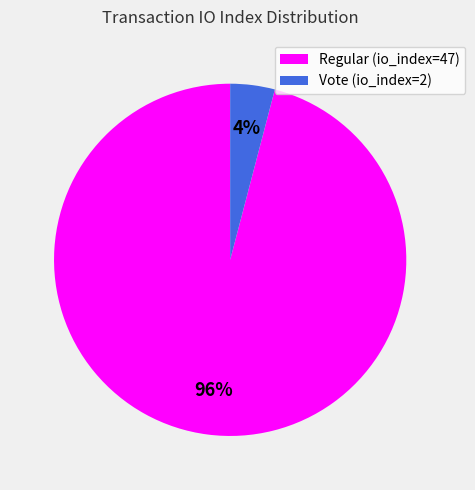

How many slices are in this pie chart?

2